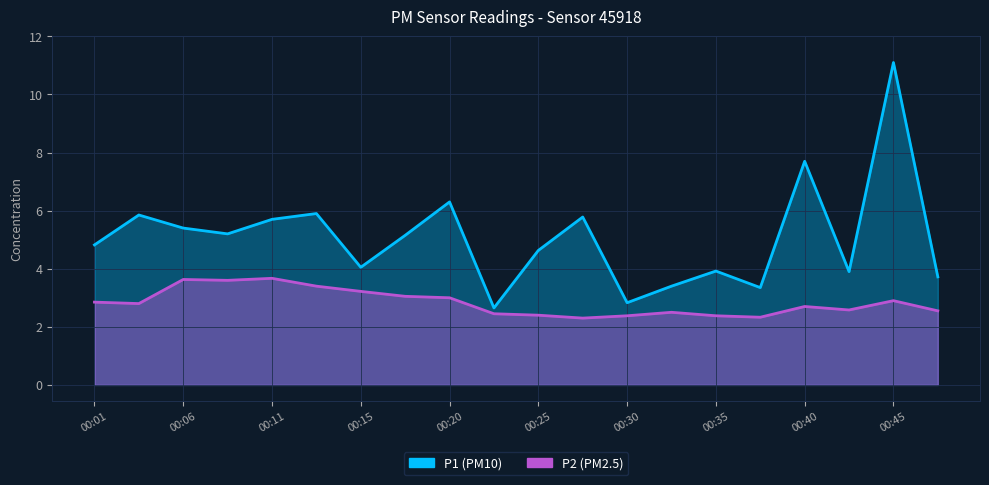

What are all the series names shown in the legend?

P1, P2